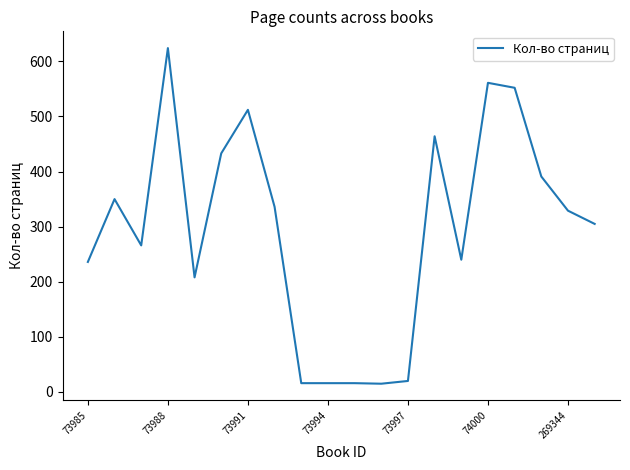

What is the minimum value shown in the chart?

15